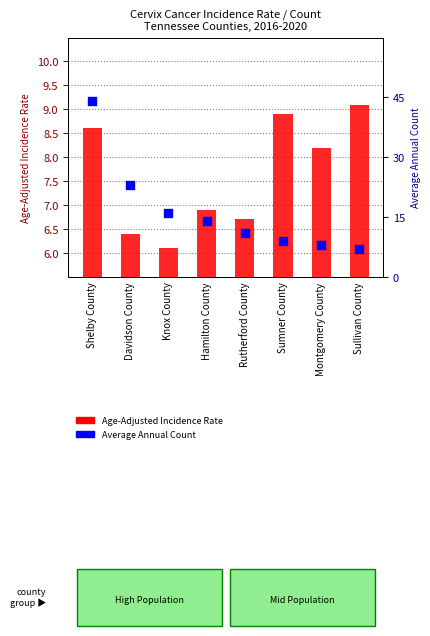

At how many categories does at least one series exceed 16?

2